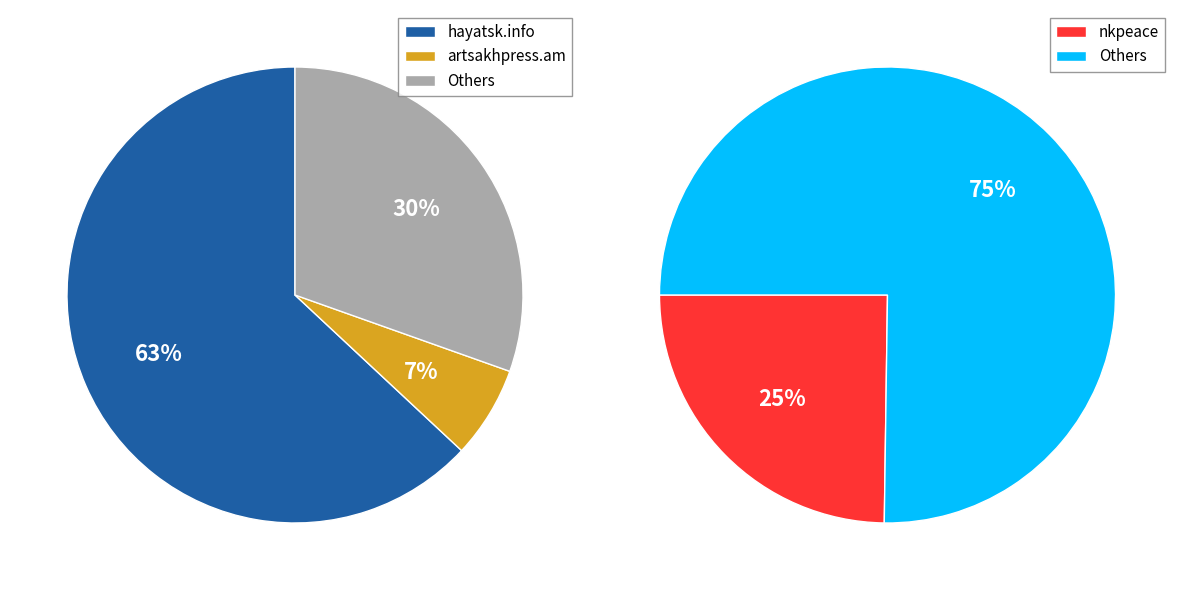

To the nearest percent, what is the difference between the 3 and 7 slice percentages?

5%